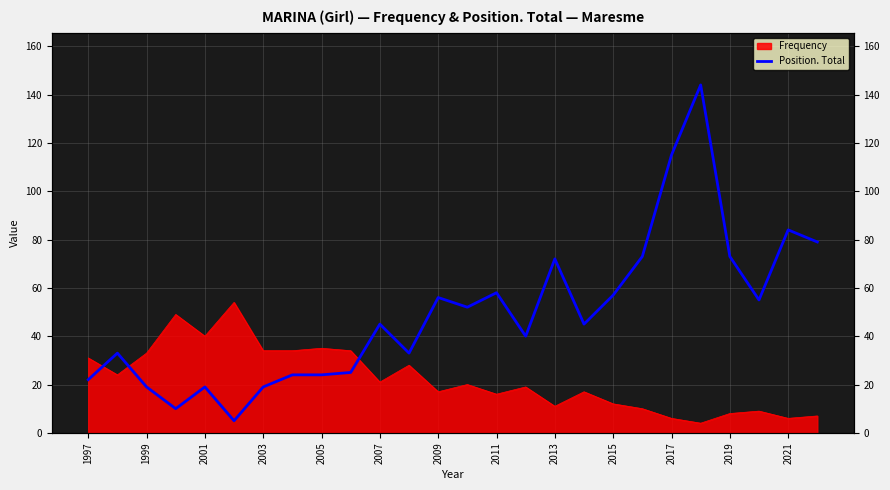

Reading right to left, what are all the values shown in this chart?

79	84	55	73	144	115	73	57	45	72	40	58	52	56	33	45	25	24	24	19	5	19	10	19	33	22